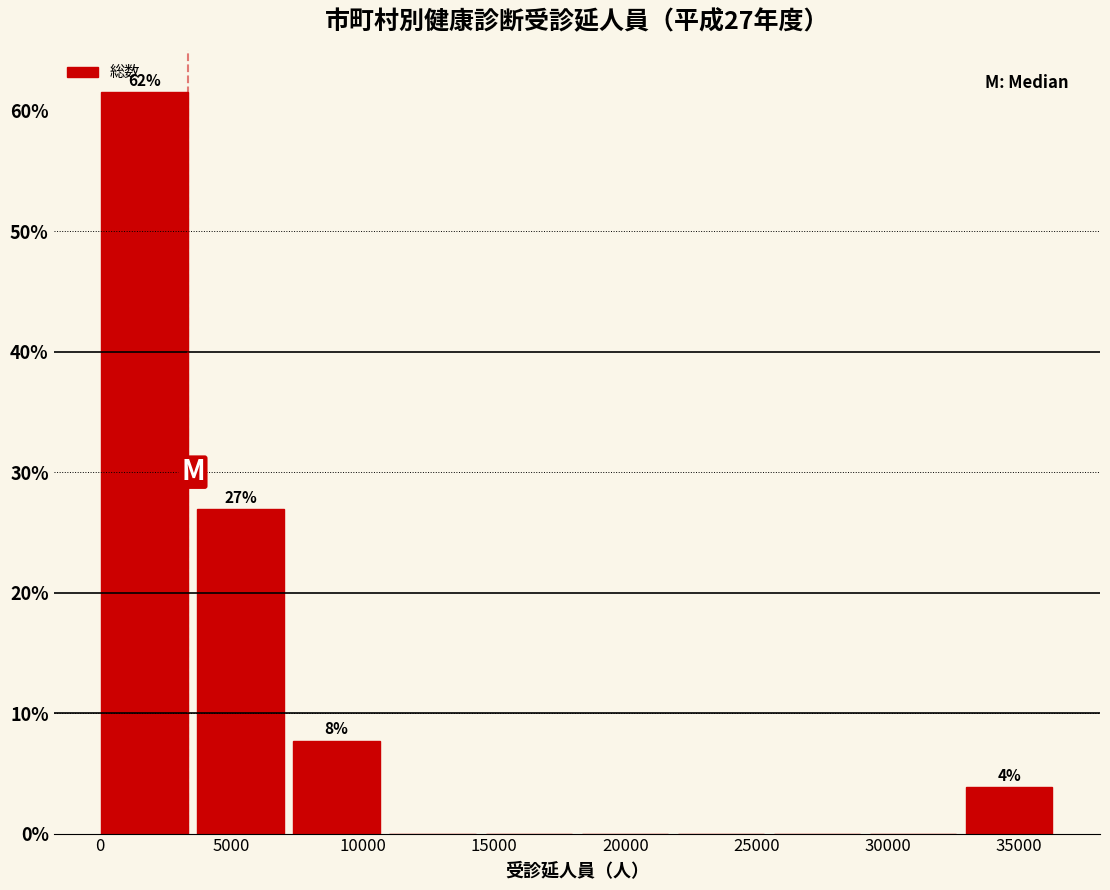

Which range on the x-axis has the tallest bar?

0 to 3500